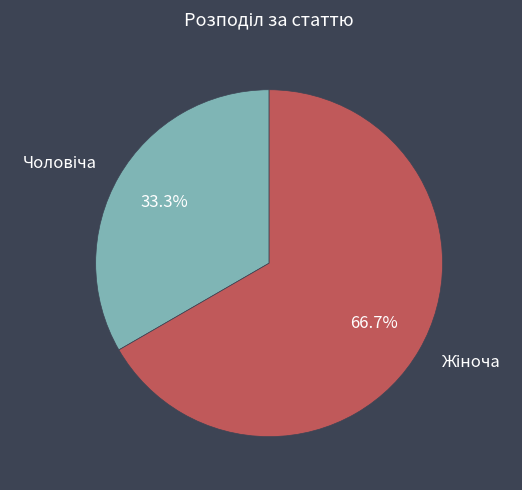

Is there any slice that represents more than half of the pie?

Yes